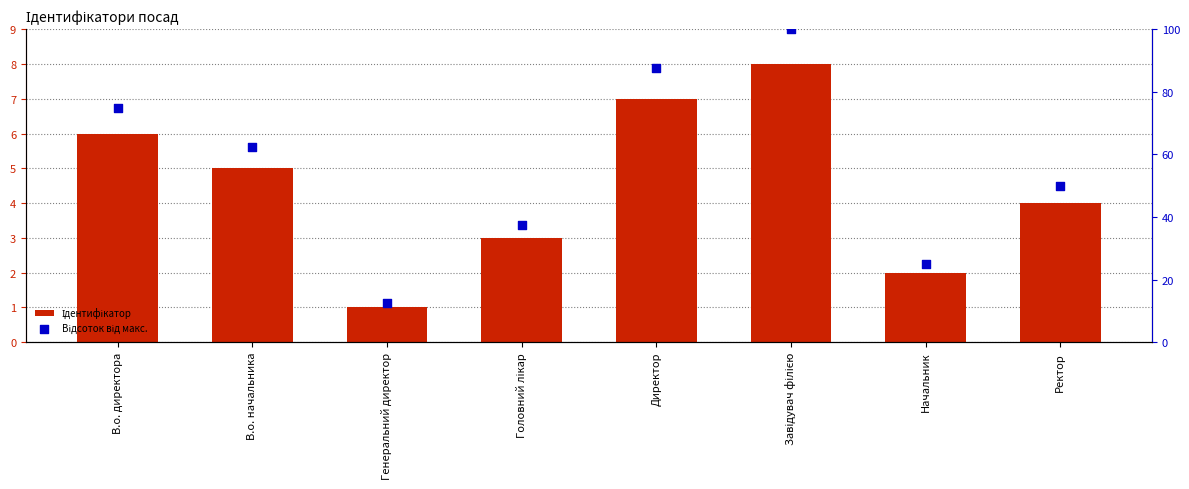

Which series has the largest total across all categories?

Відсоток від макс.